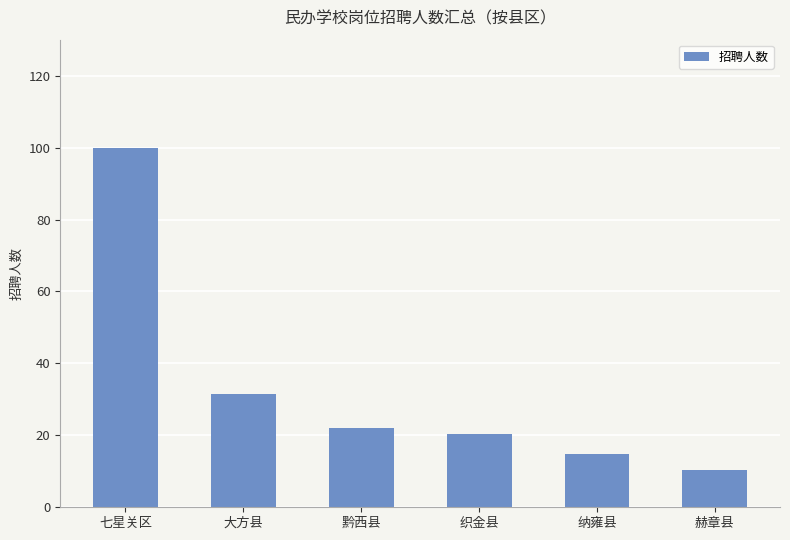

What value does the data have at 织金县?

20.3